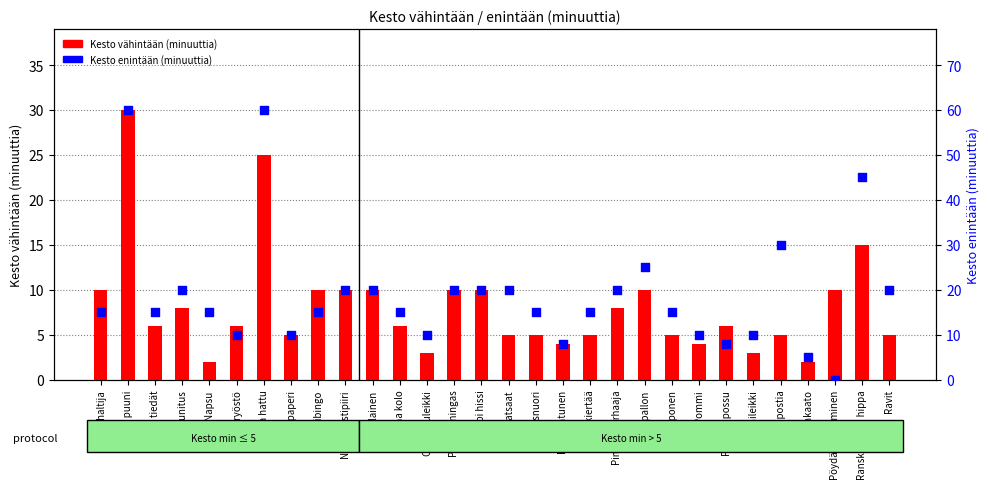

Which series contains the highest Y value?

Kesto enintään (minuuttia)